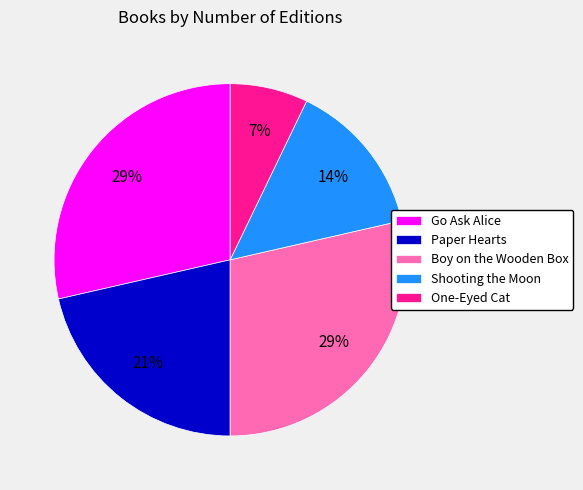

Count the number of slices in the pie.

5